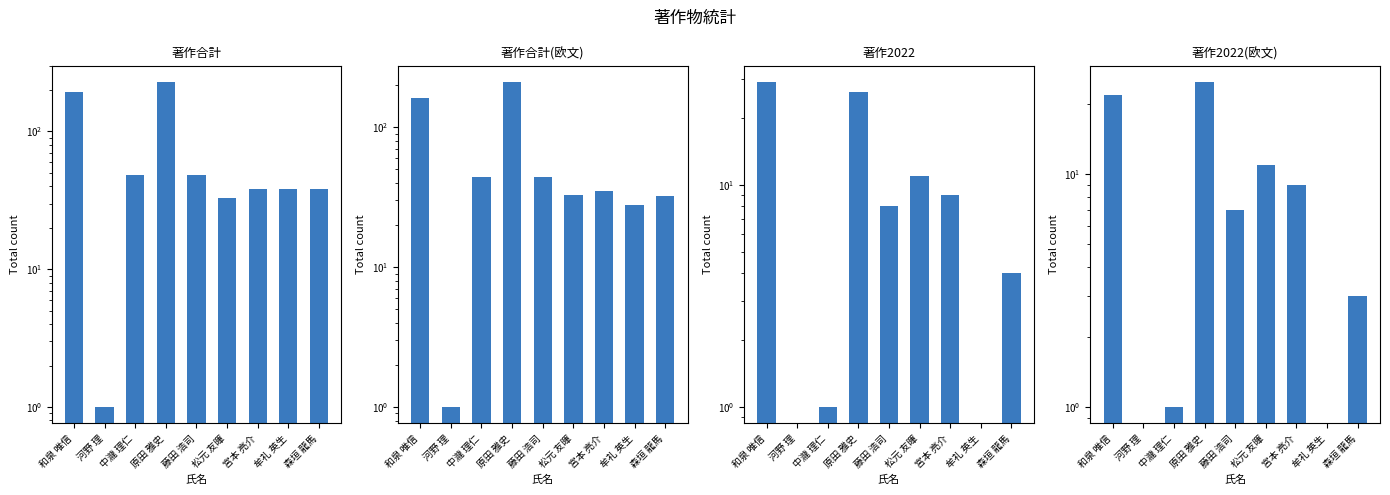

What is the spread (max minus min) of values at 松元 友暉?

22